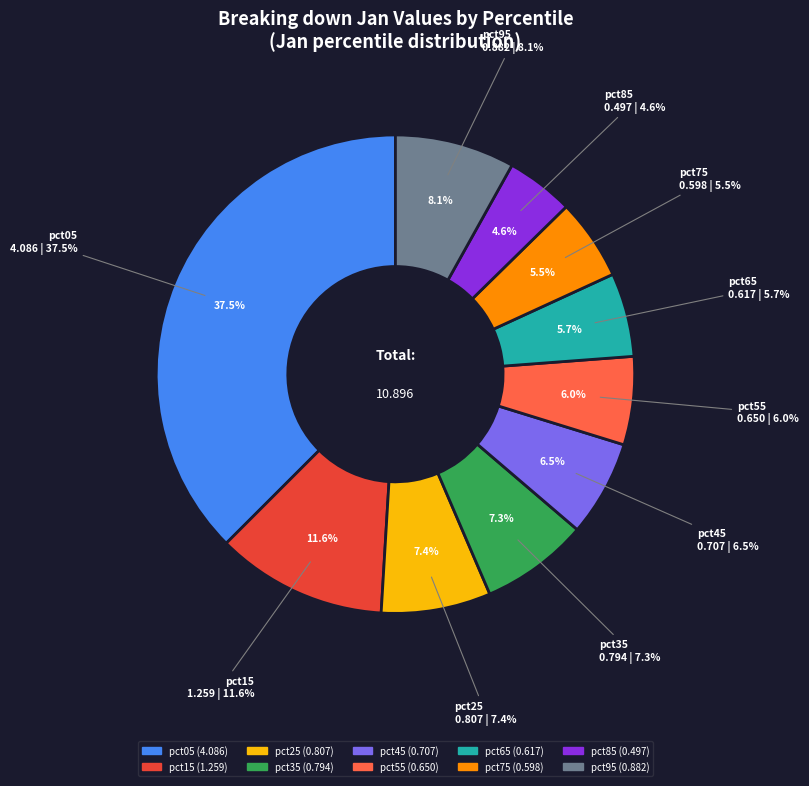

To the nearest percent, what portion does pct55 represent?

6%